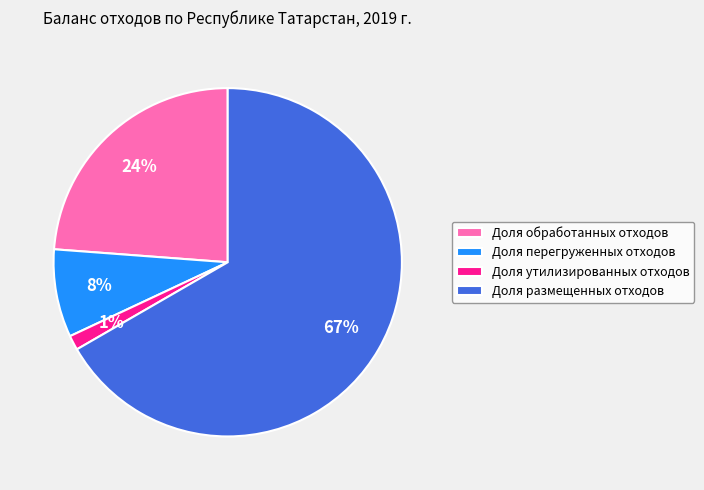

True or false: Доля утилизированных отходов accounts for 1% of the total.

True